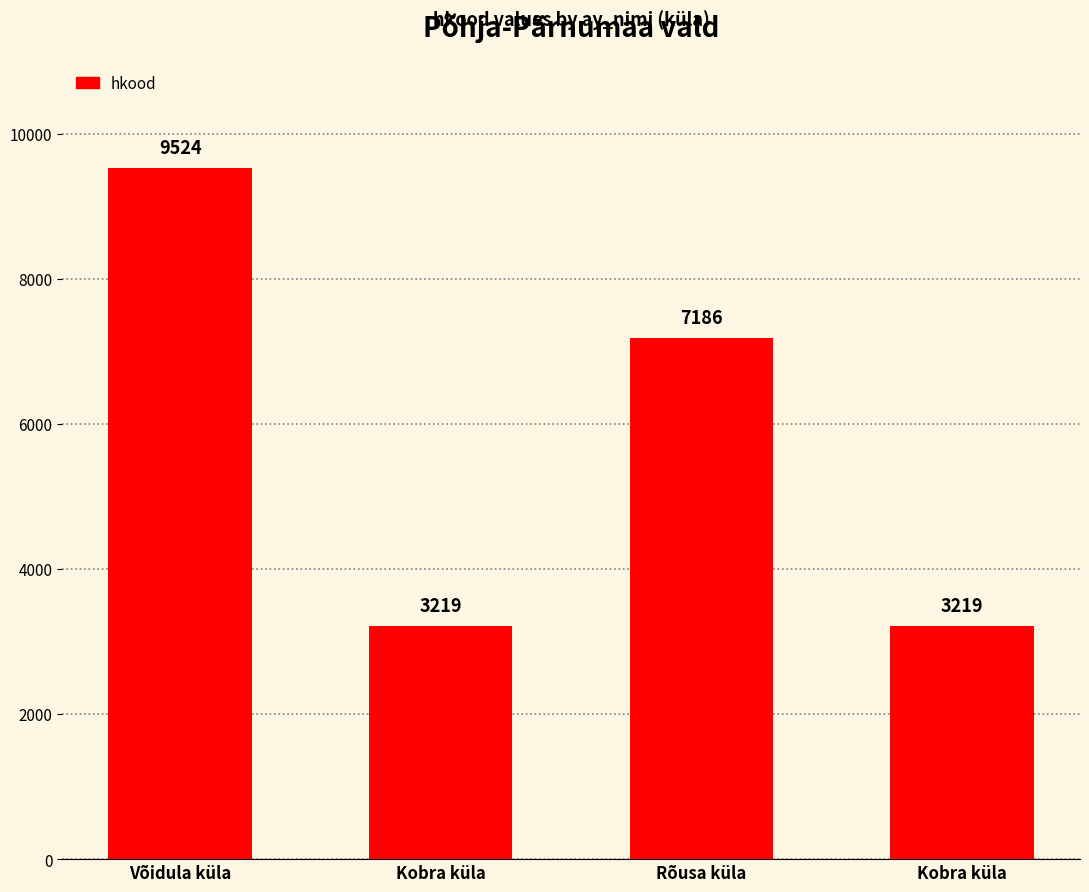

Does the chart contain any negative values?

No